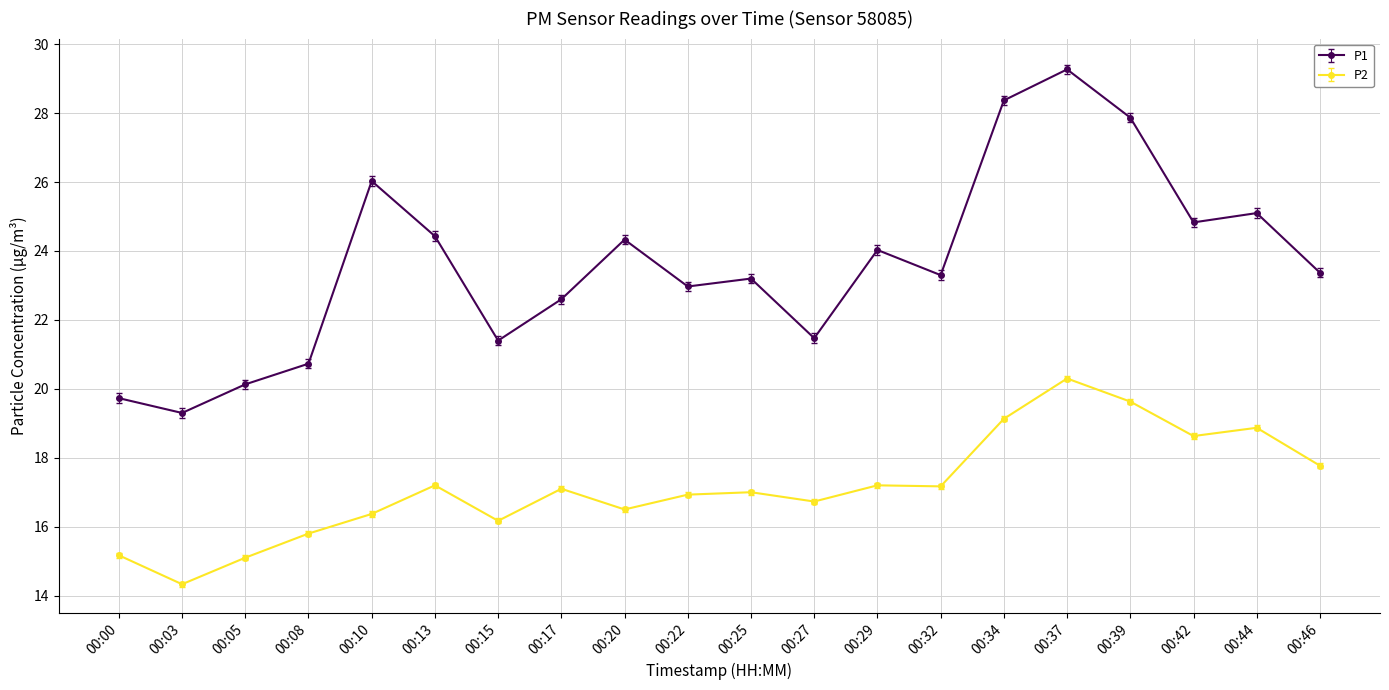

Which series has the largest range (max minus min)?

P1